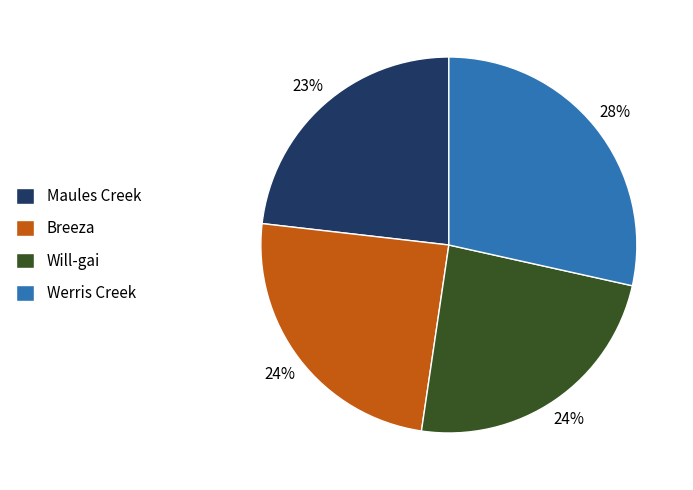

True or false: Maules Creek accounts for 32% of the total.

False